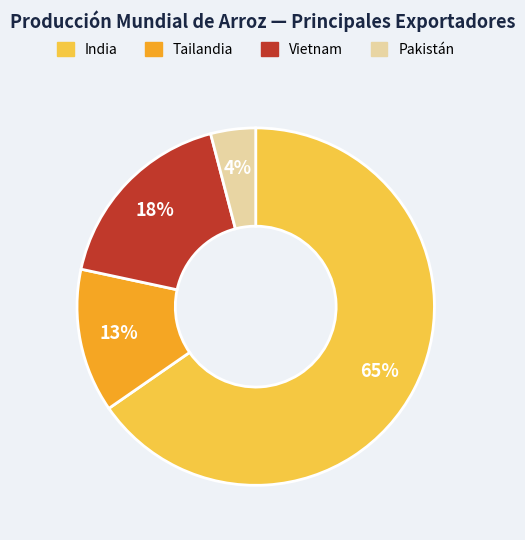

To the nearest percent, what is the combined percentage of Vietnam and India?

83%